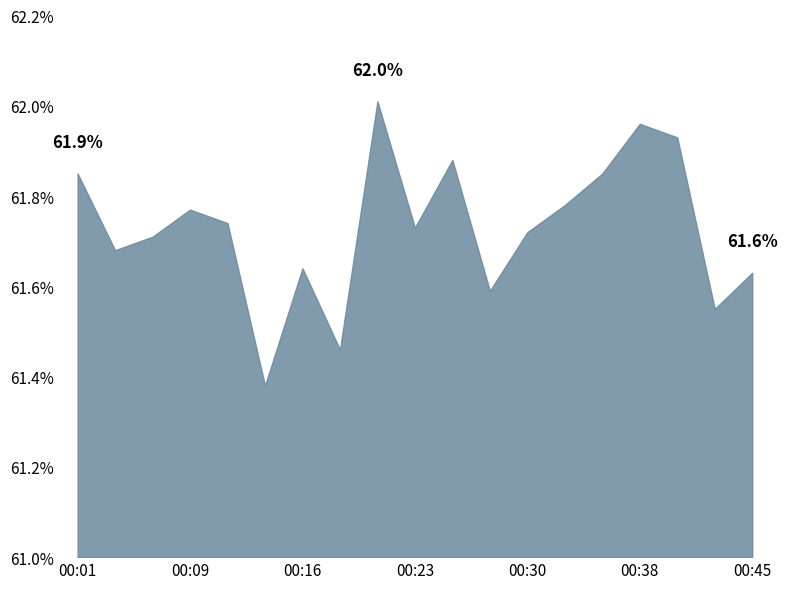

What is the difference between the maximum and minimum values?

0.6